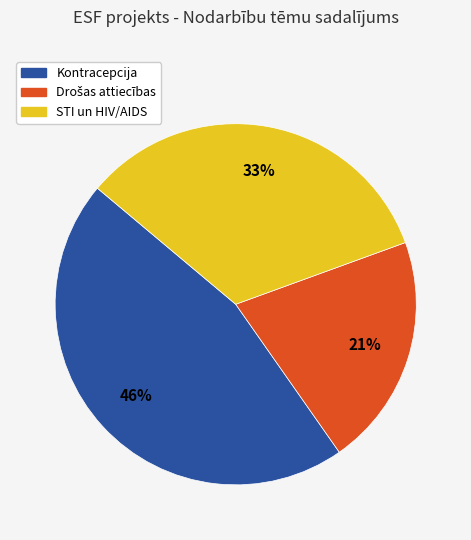

Which category has the biggest portion of the pie?

Kontracepcija